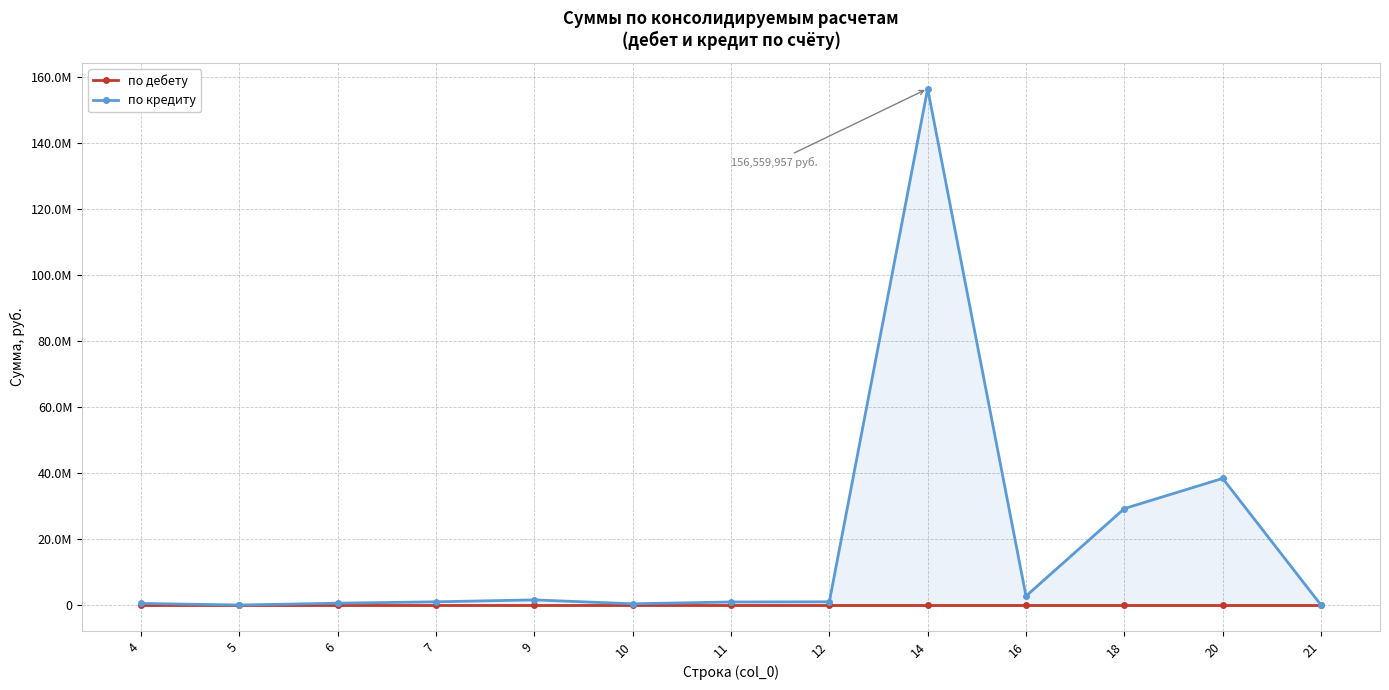

What is the value of the по кредиту point at the 8th from the left?

991000.0